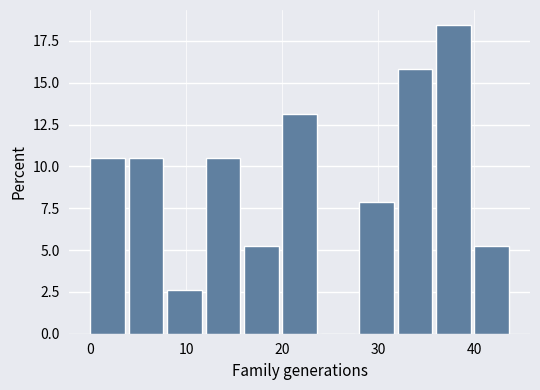

How tall is the bar that spans 8 to 12 on the x-axis? The values are not printed on the chart, so give them approximately, as read against the axis.

2.5